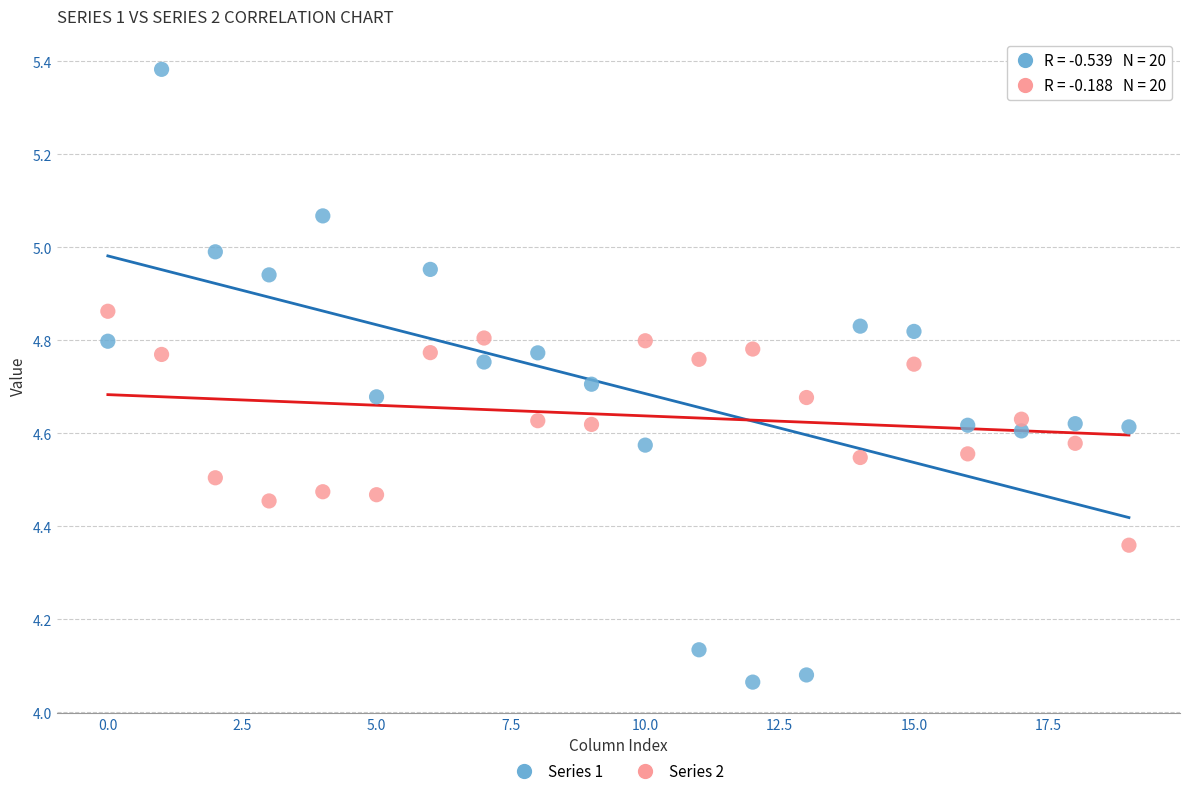

Which series has the widest spread of Y values?

Series 1